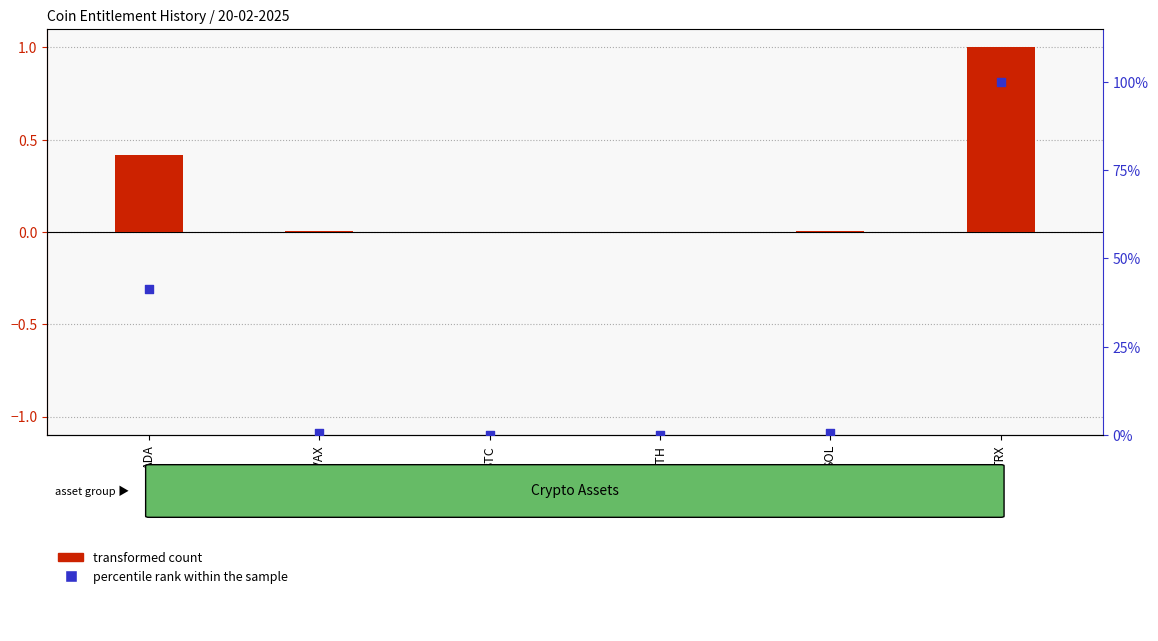

Which series reaches the minimum Y coordinate?

percentile rank within the sample